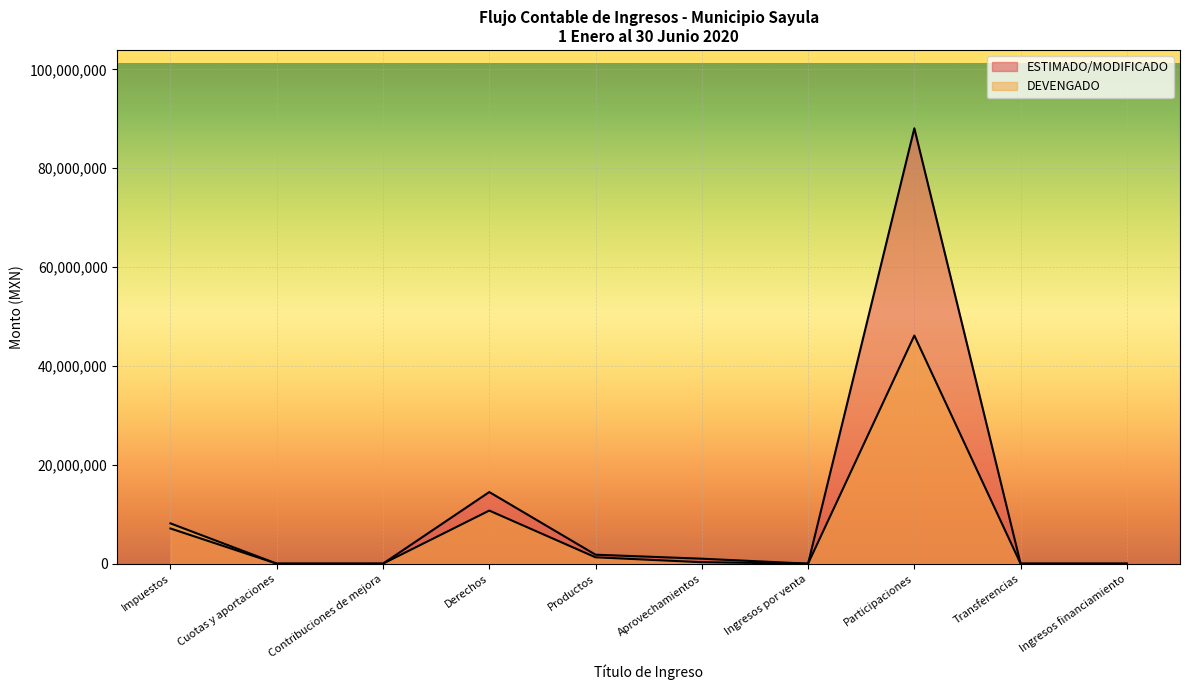

At which category does DEVENGADO reach its first local peak?

Derechos